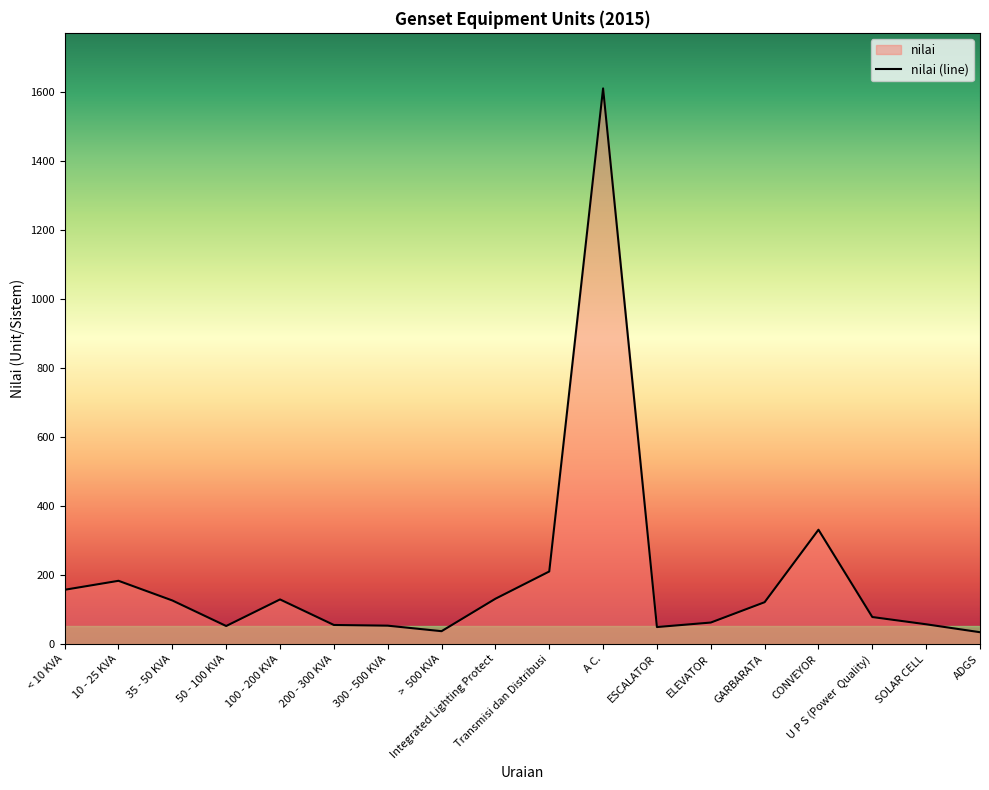

How many series are shown in this chart?

1